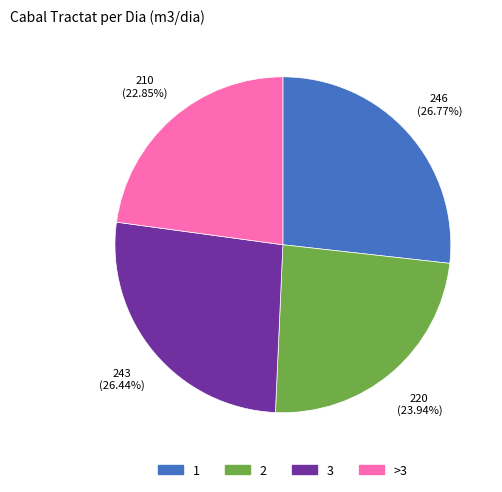

Approximately how many times larger is the value at 3 compared to >3?

1.2